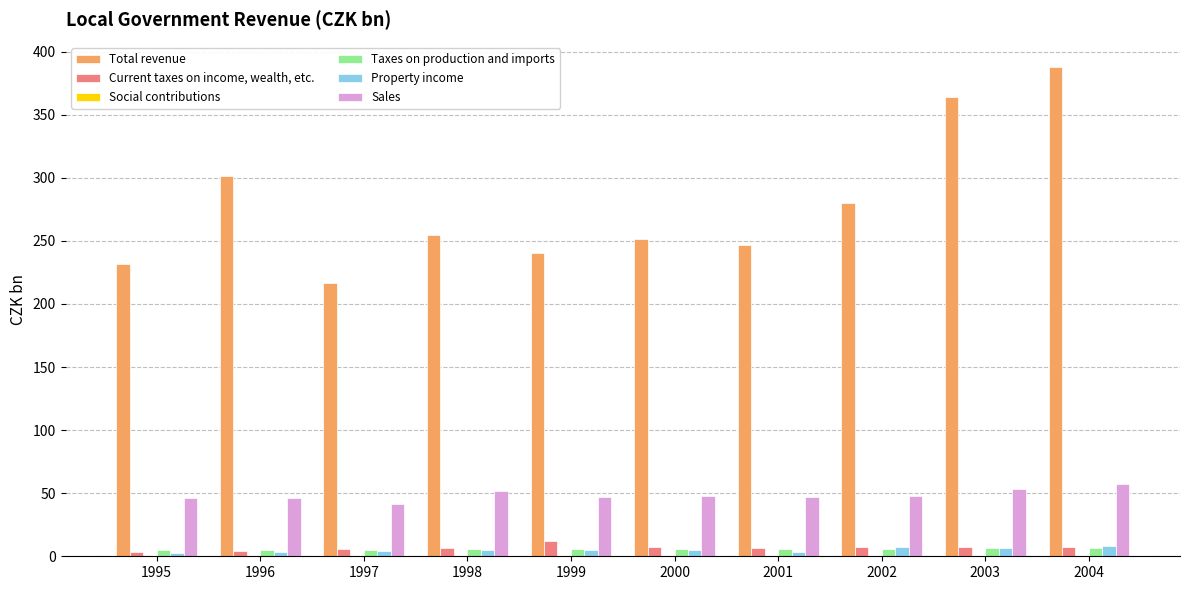

What is the greatest value displayed?

387.9